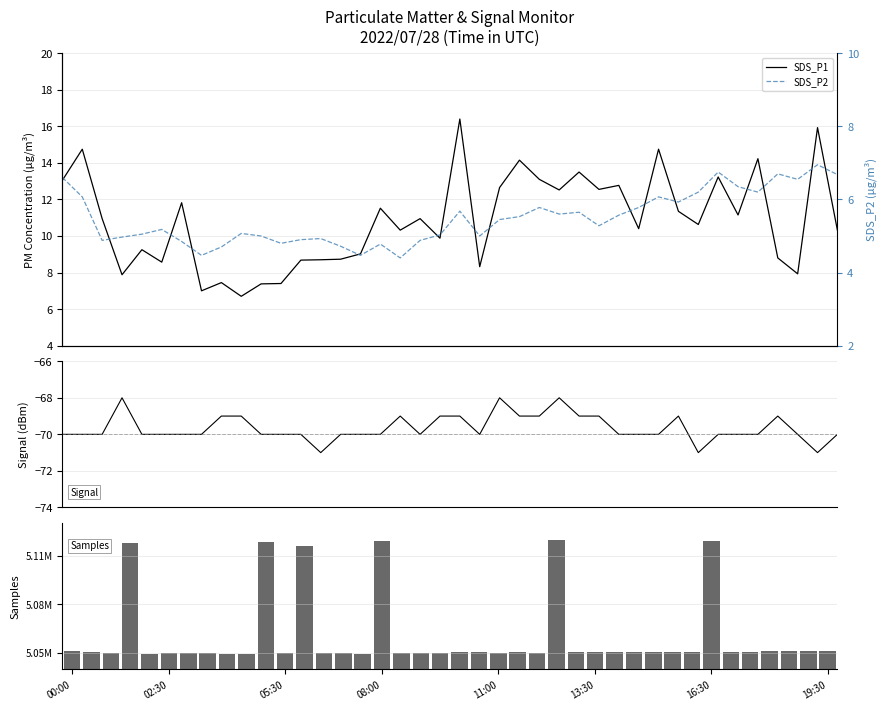

Read the Samples value at 26.

5050412.0